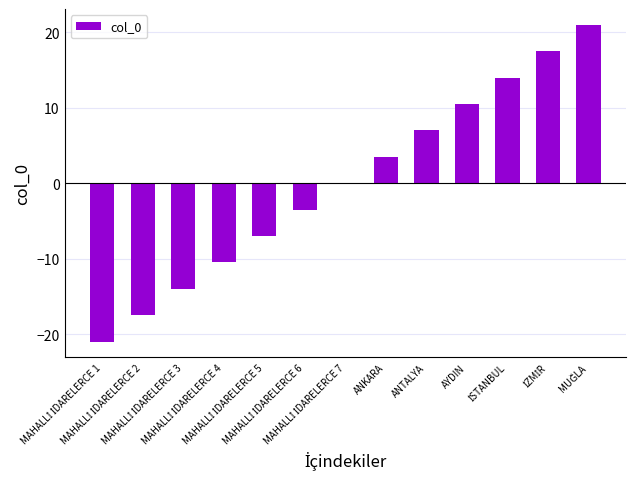

How many series are shown in this chart?

1